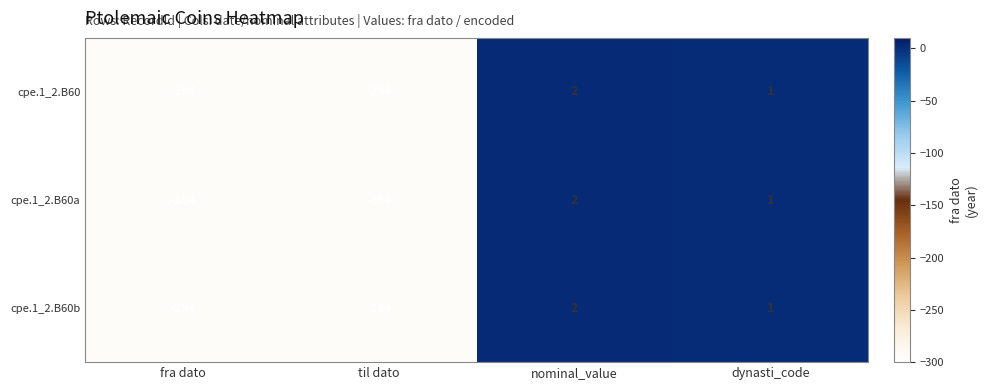

What is the sum of all cpe.1_2.B60b values?

-585